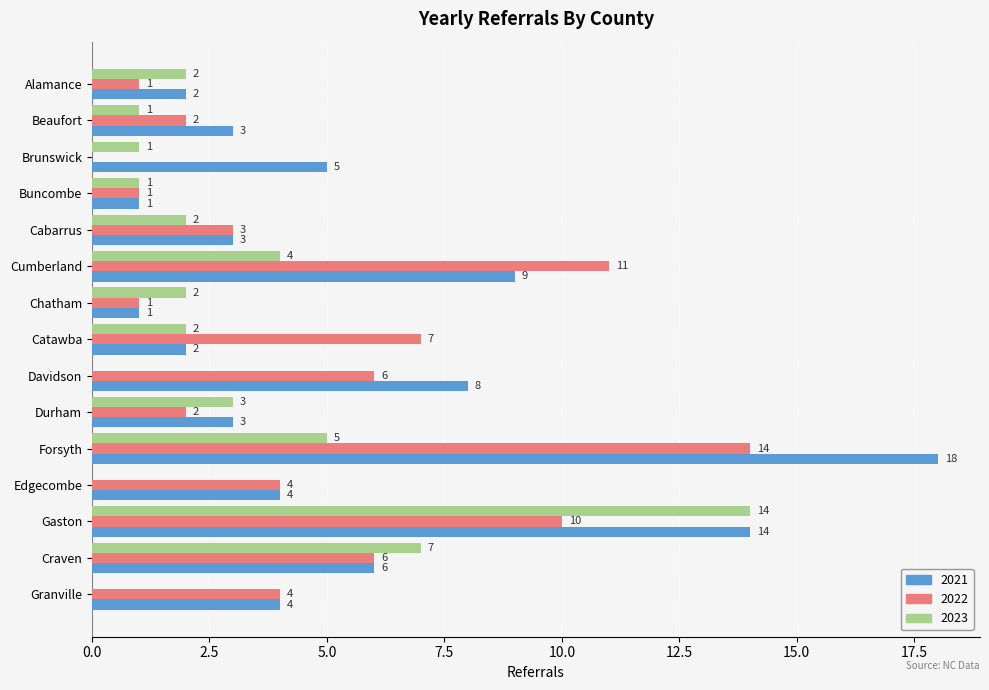

Is the value of 2023 at Brunswick greater than the value of 2022 at Beaufort?

No